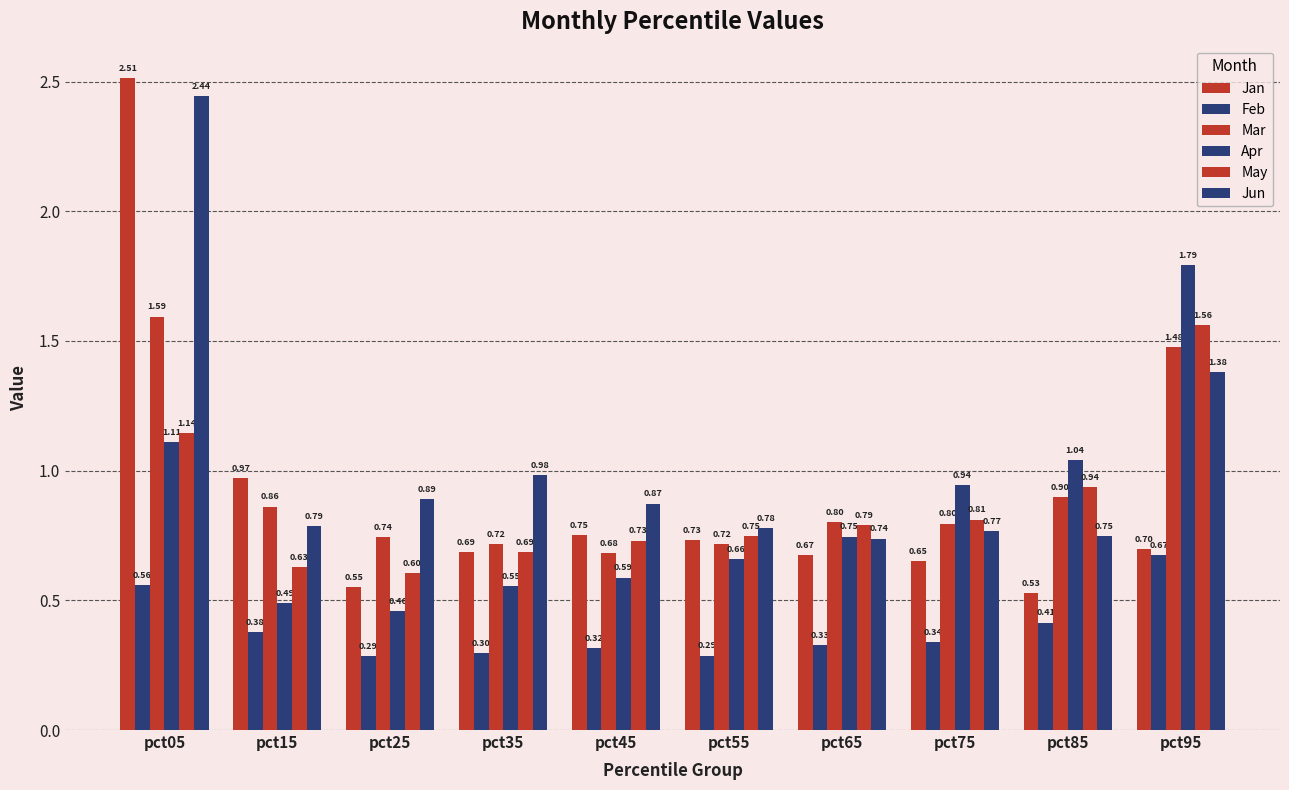

Which series changed the most between pct45 and pct95?

Apr